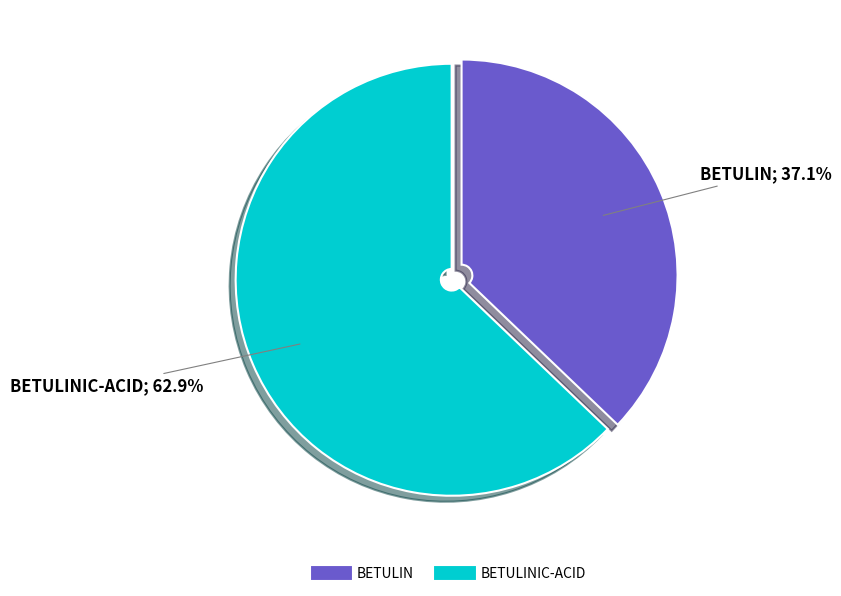

Does any single category account for the majority?

Yes